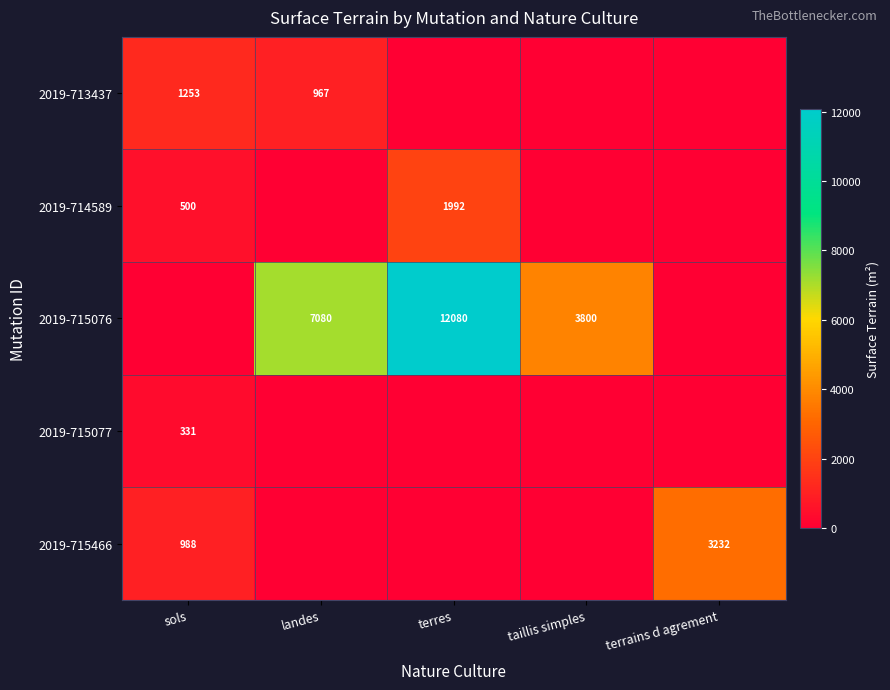

Is the value of 2019-713437 at sols greater than the value of 2019-715466 at terrains d agrement?

No